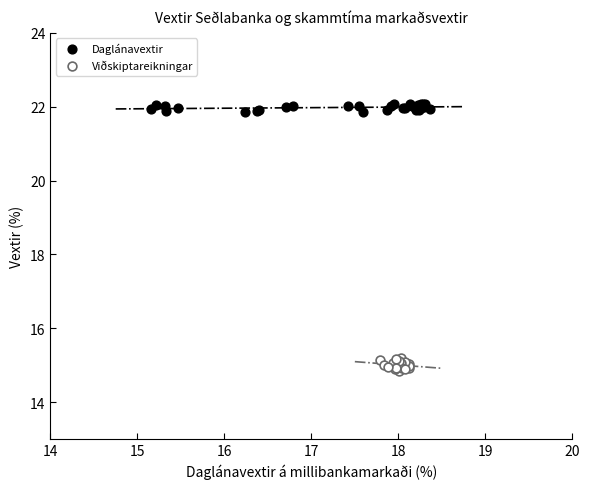

Which series contains the lowest Y value?

Viðskiptareikningar